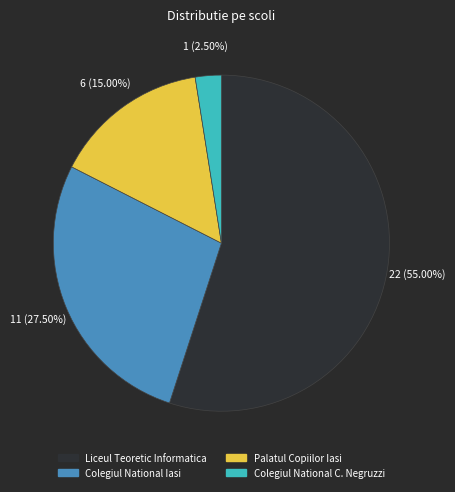

Does any single category account for the majority?

Yes